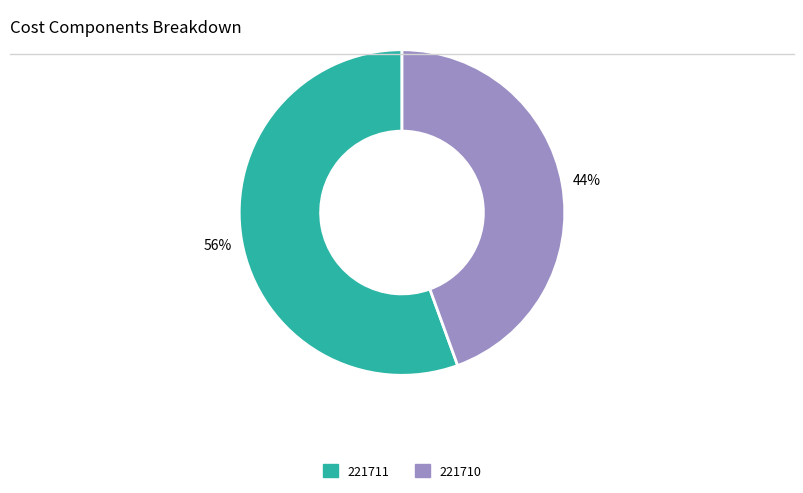

Rank the categories by value from highest to lowest.

221711, 221710